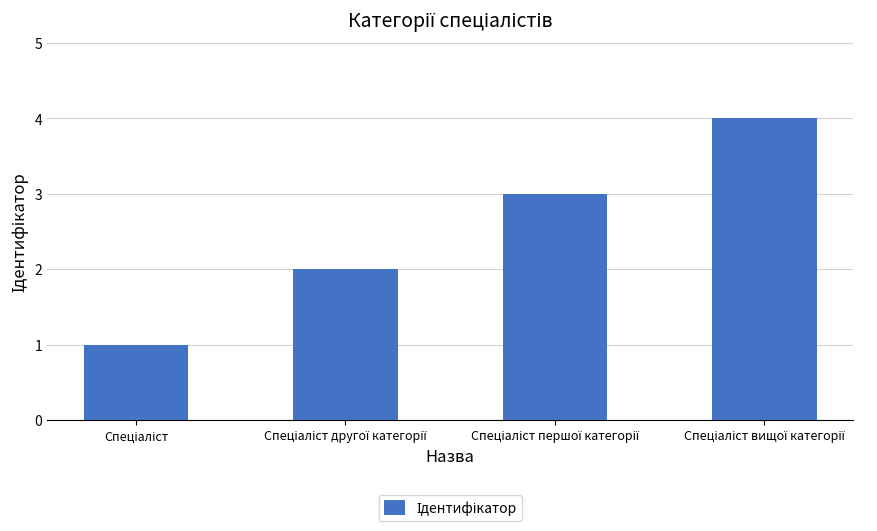

What is the difference between the second highest and second lowest values?

1